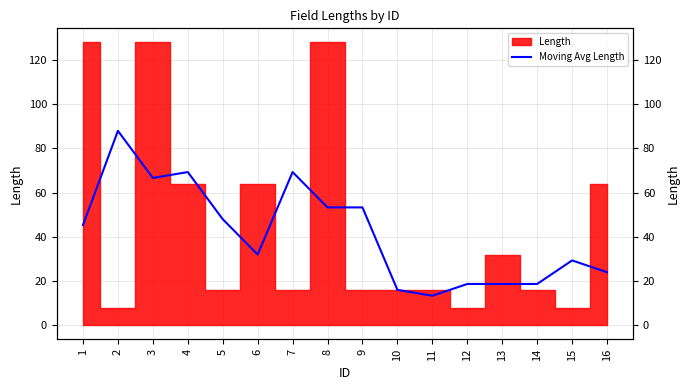

Between 3 and 14, which is larger?

3